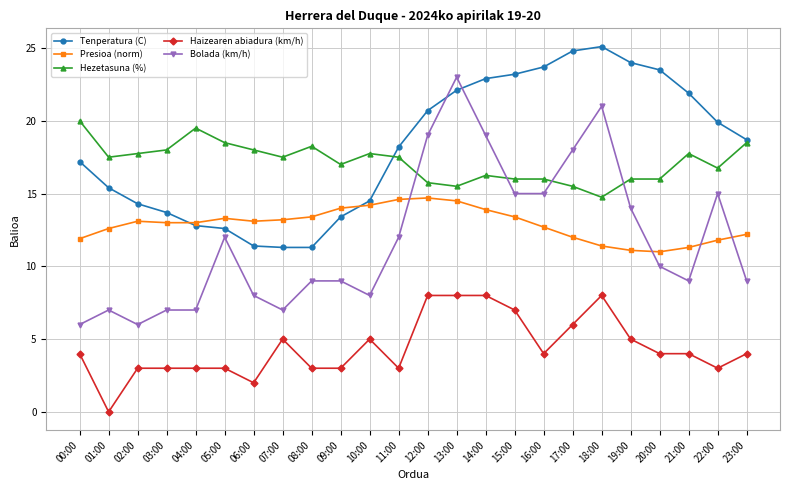

Is this an area chart (filled region under the line)?

No